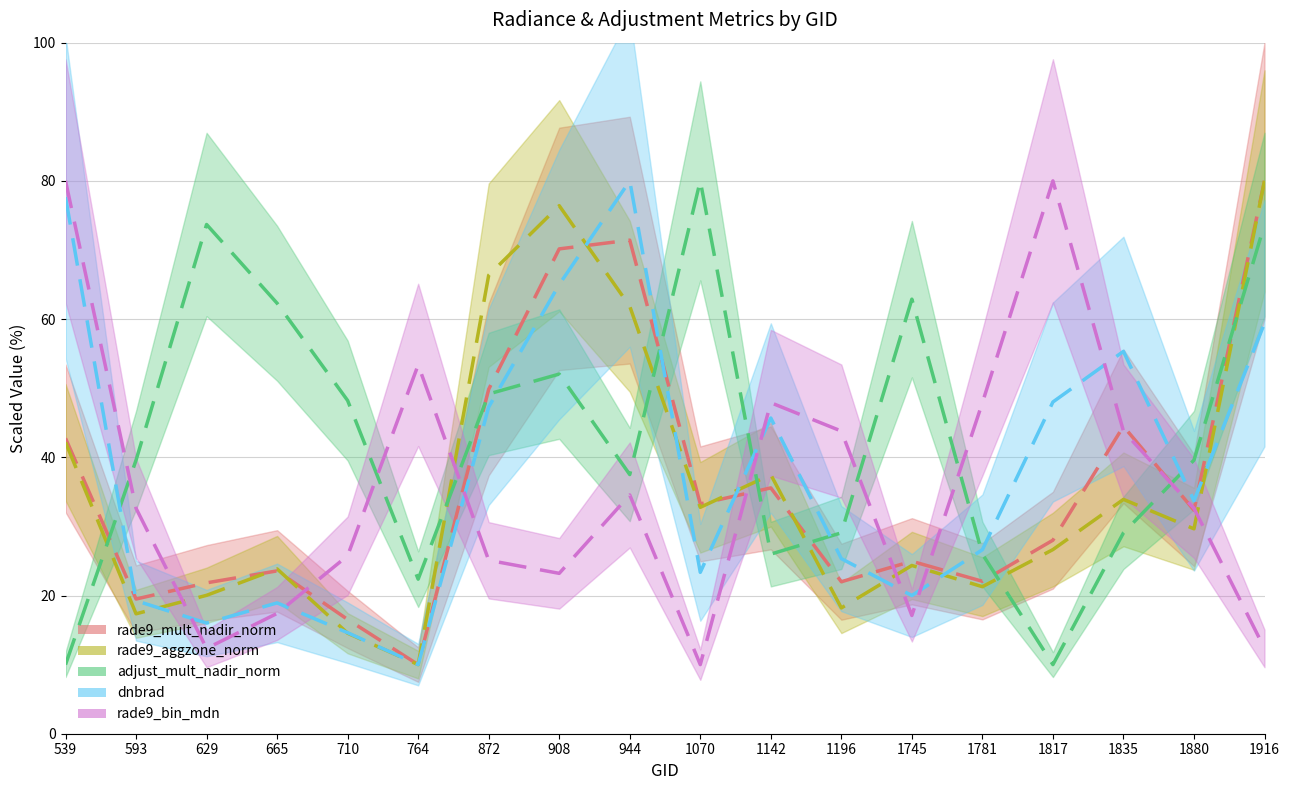

Reading left to right, extract all data points from this chart.

rade9_mult_nadir_norm: 539=42.8	593=19.5	629=21.8	665=23.6	710=16.5	764=10.0	872=49.8	908=70.2	944=71.4	1070=33.3	1142=35.6	1196=22.0	1745=25.0	1781=22.1	1817=28.0	1835=44.5	1880=32.4	1916=80.0
rade9_aggzone_norm: 539=42.2	593=17.4	629=20.0	665=23.8	710=14.5	764=10.0	872=66.4	908=76.4	944=61.9	1070=32.8	1142=37.5	1196=18.2	1745=24.3	1781=21.3	1817=26.6	1835=33.9	1880=29.6	1916=80.0
adjust_mult_nadir_norm: 539=10.0	593=39.6	629=73.7	665=62.3	710=48.2	764=22.4	872=49.2	908=52.0	944=37.5	1070=80.0	1142=26.0	1196=29.1	1745=62.9	1781=26.0	1817=10.0	1835=29.1	1880=39.6	1916=73.7
dnbrad: 539=77.6	593=19.2	629=16.0	665=18.9	710=14.6	764=10.0	872=47.3	908=65.0	944=80.0	1070=23.4	1142=45.7	1196=25.3	1745=20.0	1781=26.6	1817=48.0	1835=55.3	1880=33.7	1916=59.4
rade9_bin_mdn: 539=80.0	593=32.6	629=12.3	665=17.4	710=25.8	764=53.4	872=25.1	908=23.2	944=34.6	1070=10.0	1142=47.9	1196=43.8	1745=17.1	1781=47.9	1817=80.0	1835=43.8	1880=32.6	1916=12.3